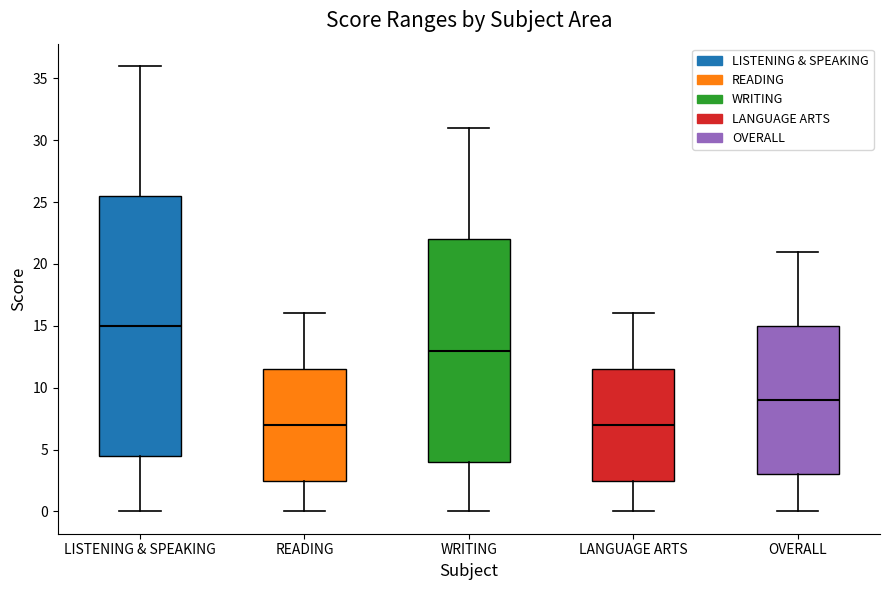

Reading left to right, transcribe this box plot: for each box, give where its median line is, the range the box spans, and where its two whiskers end, as read against the y-axis. The values are not printed on the chart, so give them approximately, as read against the axis.

LISTENING & SPEAKING: median 15.0, box 4.5 to 25.5, whiskers 0.0 to 36.0
READING: median 7.0, box 2.5 to 11.5, whiskers 0.0 to 16.0
WRITING: median 13.0, box 4.0 to 22.0, whiskers 0.0 to 31.0
LANGUAGE ARTS: median 7.0, box 2.5 to 11.5, whiskers 0.0 to 16.0
OVERALL: median 9.0, box 3.0 to 15.0, whiskers 0.0 to 21.0